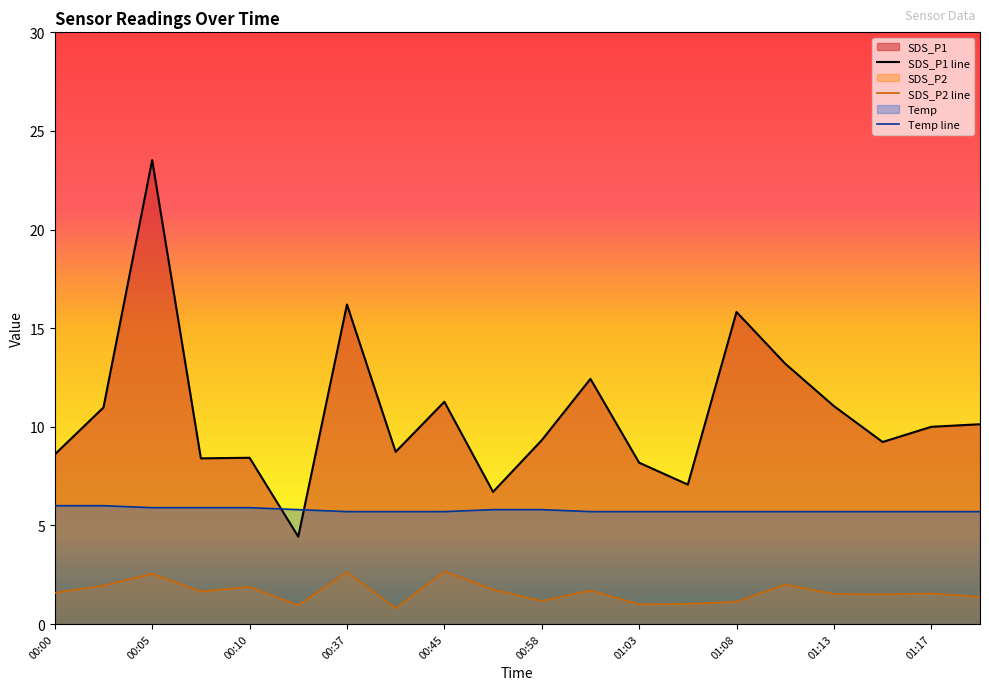

Which series has the widest spread of values?

SDS_P1 line